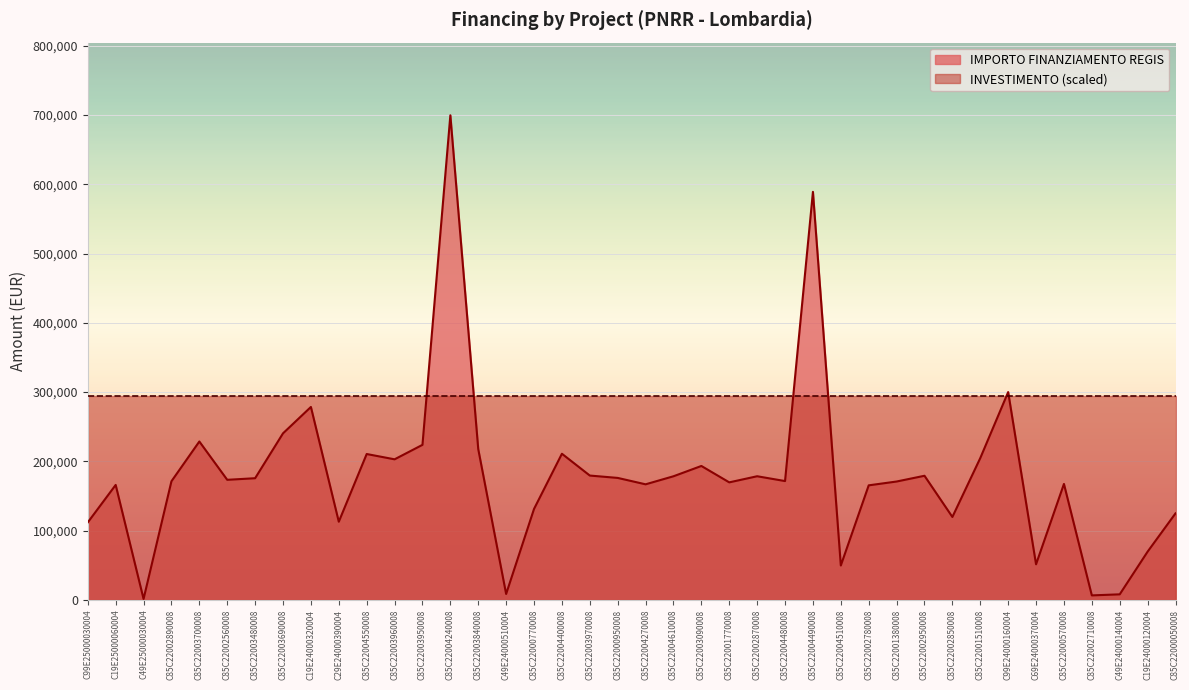

What is the difference between the maximum and second lowest values?

693404.4